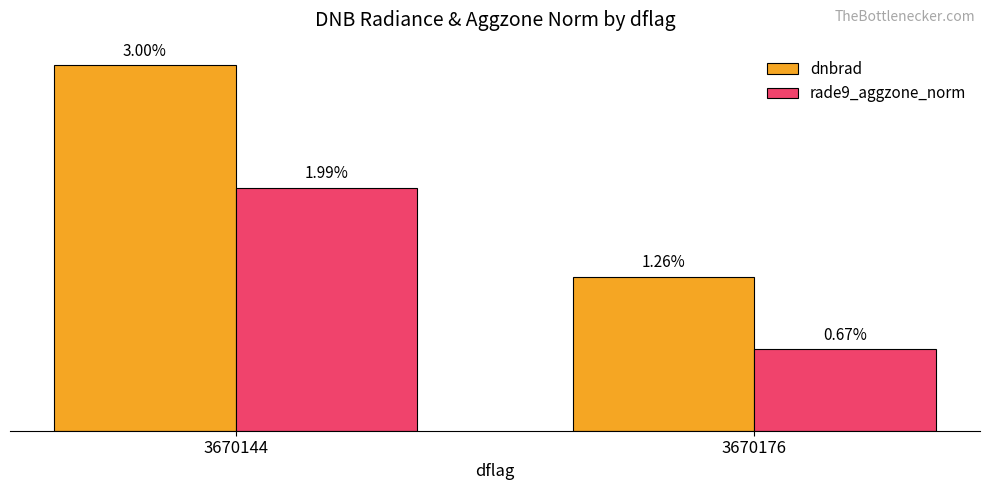

Which series has the largest range (max minus min)?

dnbrad